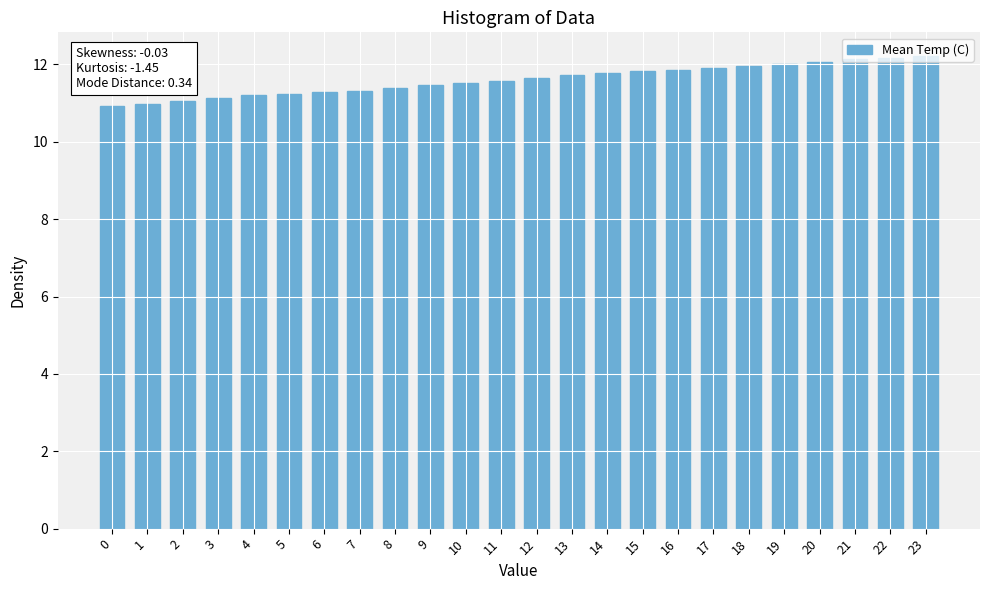

True or false: the data shows 11.3 at 7.

True